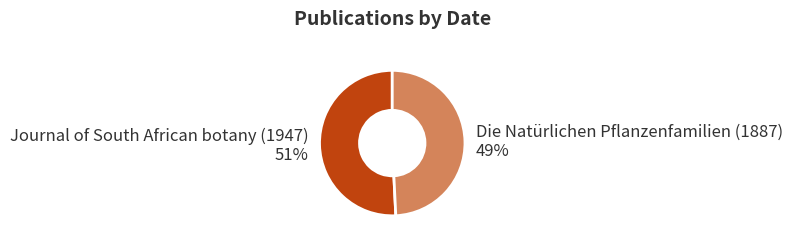

True or false: Die Natürlichen Pflanzenfamilien (1887) accounts for 49% of the total.

True